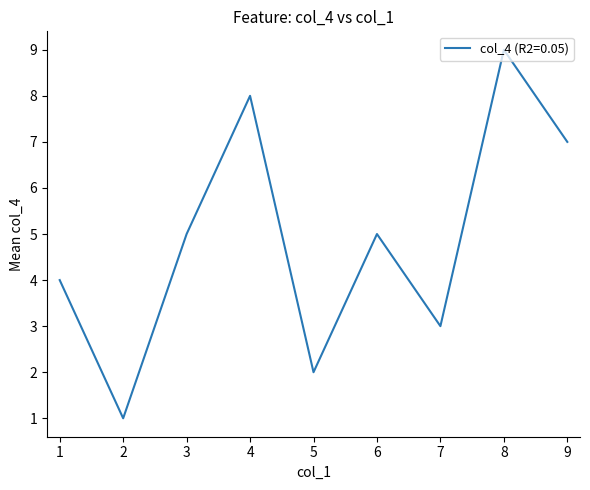

The value at 4 is 8. True or false?

True